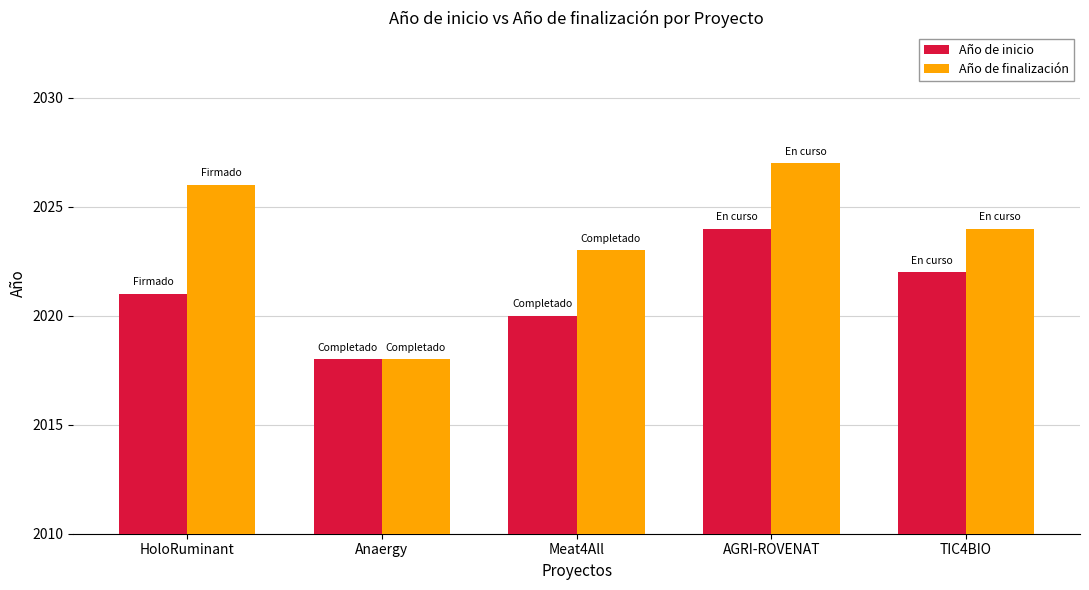

How many bars are there in total?

10